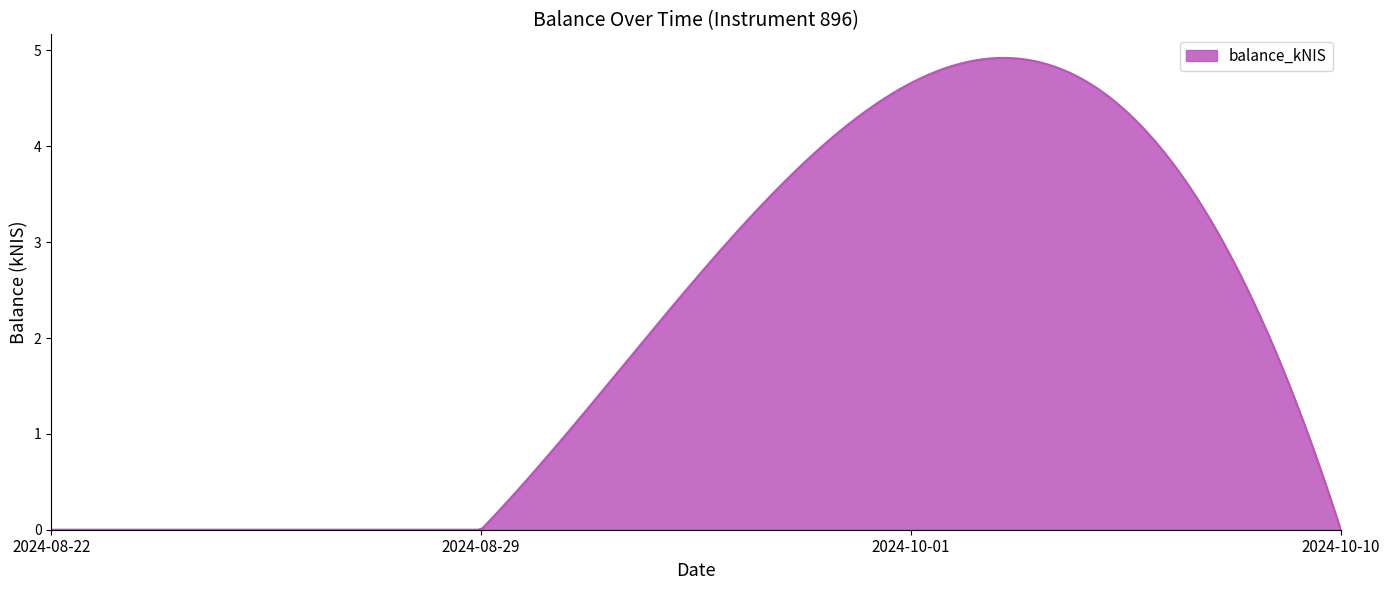

What is the maximum value shown in the chart?

4.9